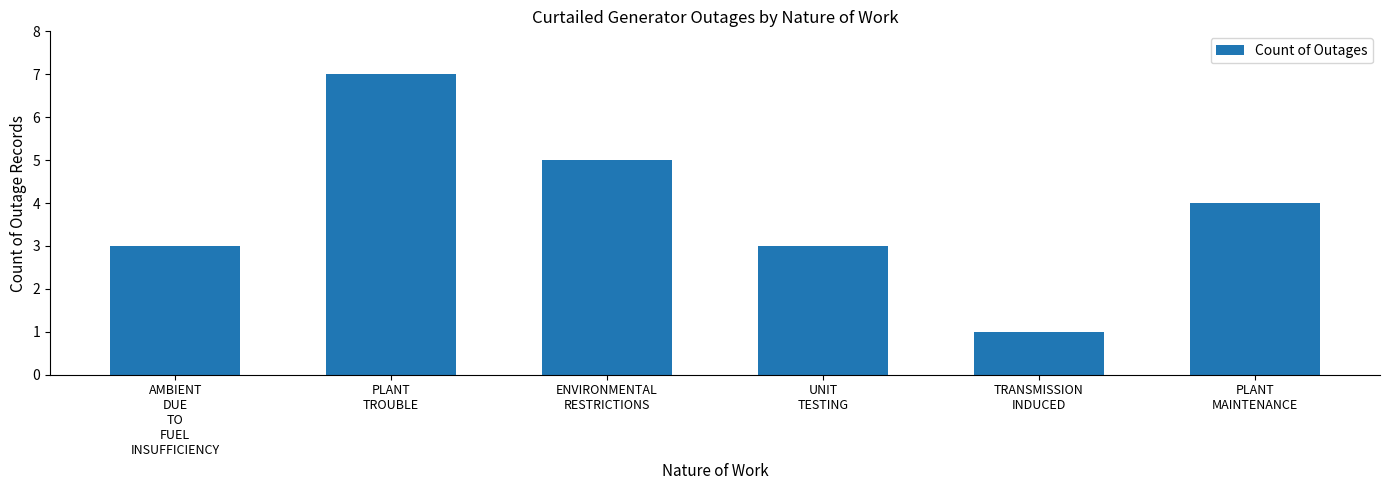

At which category does the chart reach its minimum across all series?

TRANSMISSION
INDUCED